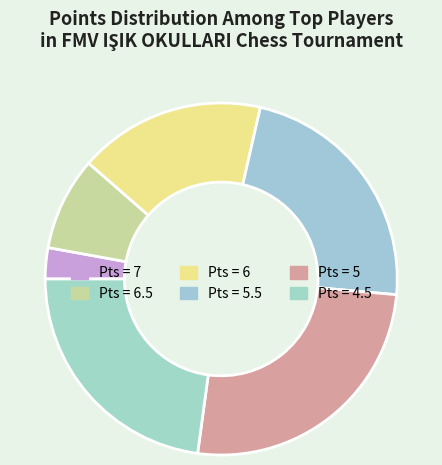

To the nearest percent, what is the average slice percentage?

17%